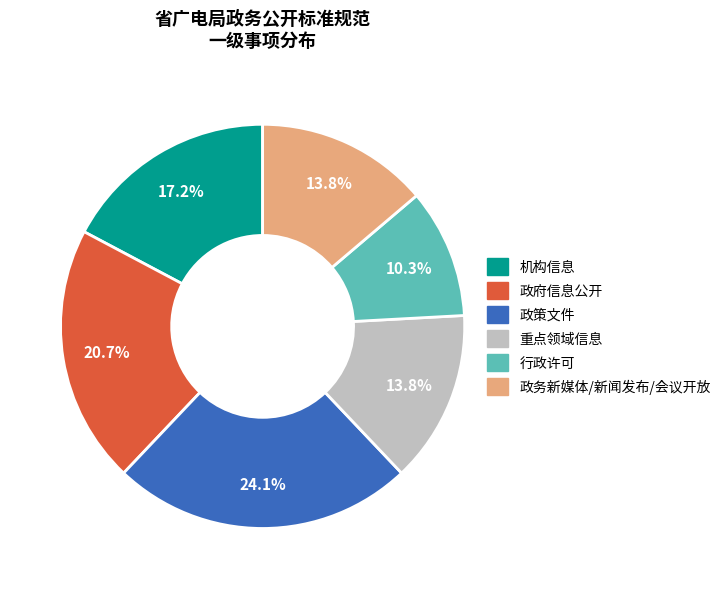

What is the total percentage of 重点领域信息 and 政策文件?

37.9%